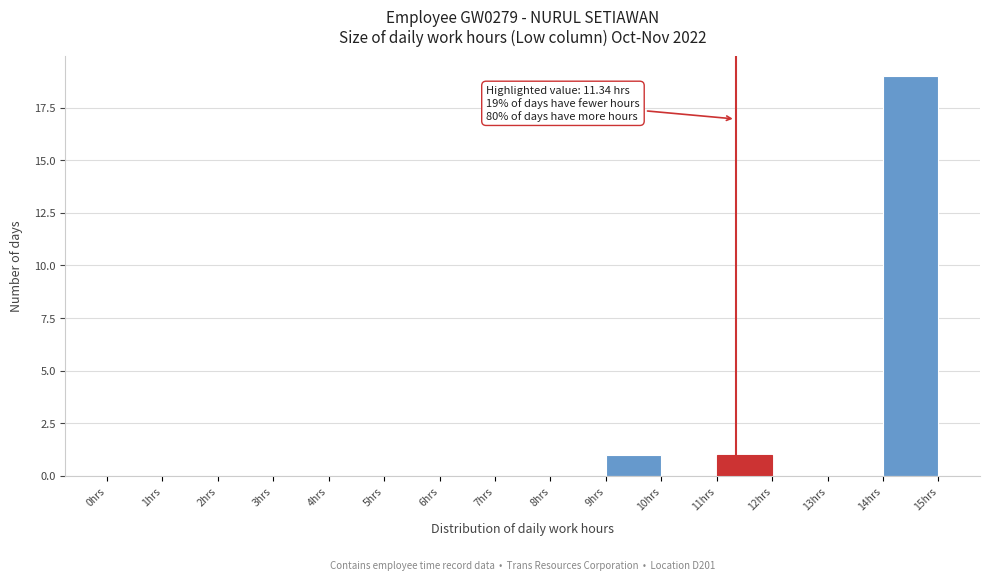

Over which range of the x-axis is the bar tallest?

14 to 15